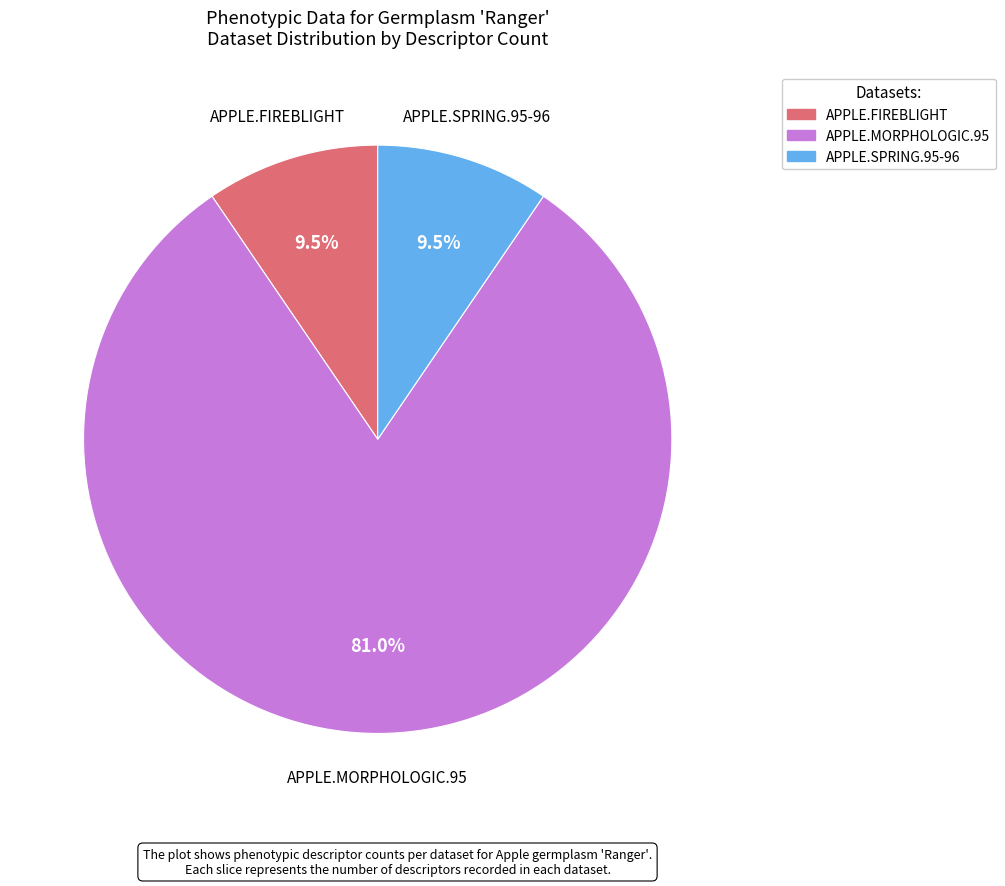

Combined, what portion of the pie is APPLE.SPRING.95-96 and APPLE.FIREBLIGHT?

19.0%